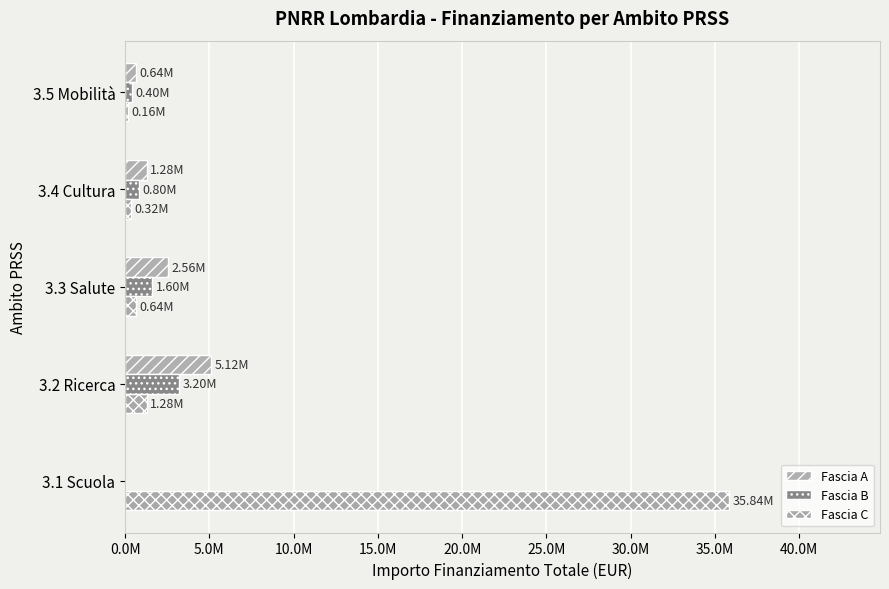

At how many categories does at least one series exceed 25782298?

1